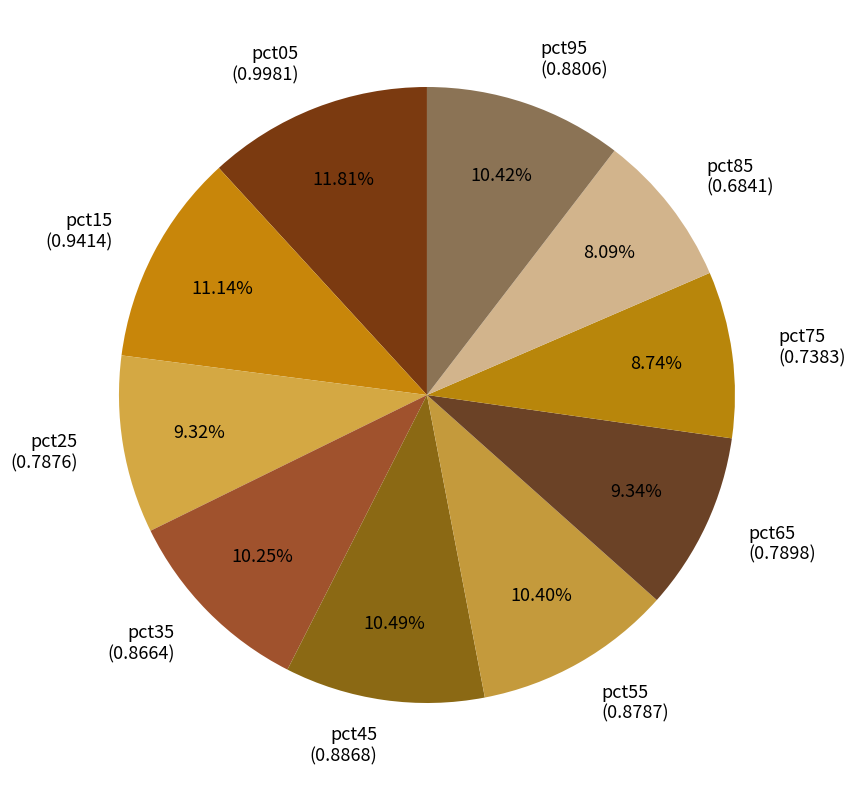

Do pct95 and pct55 together represent more than half of the pie?

No